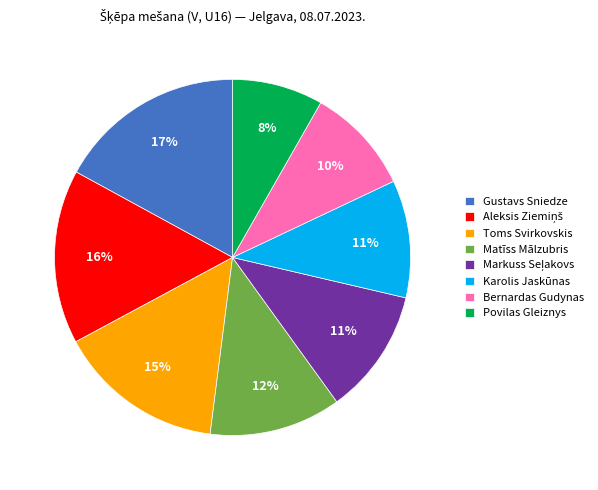

To the nearest percent, what is the difference between the Matīss Mālzubris and Toms Svirkovskis slice percentages?

3%